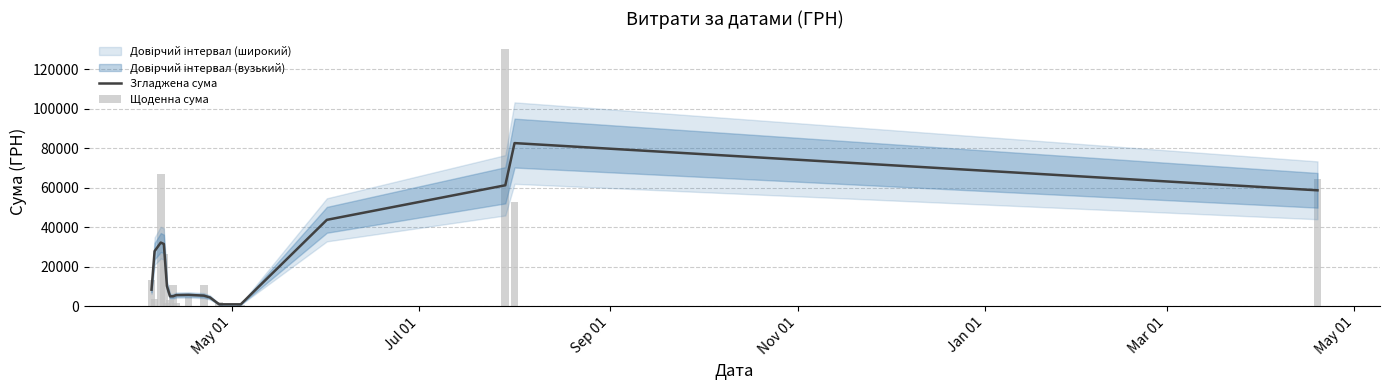

How many data points in Згладжена сума are above 8270?

9